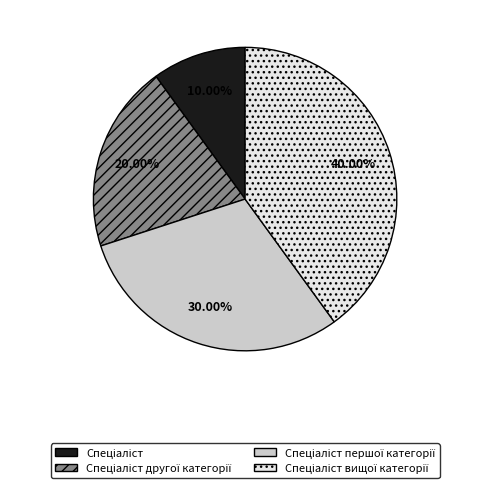

Is there any slice that represents more than half of the pie?

No